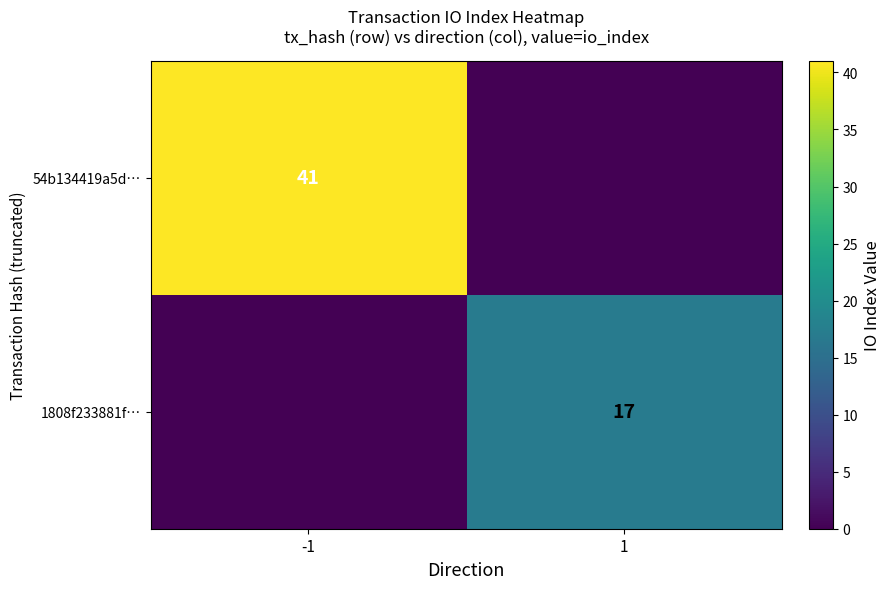

The 1808f233881f… series shows 11 at 1. True or false?

False